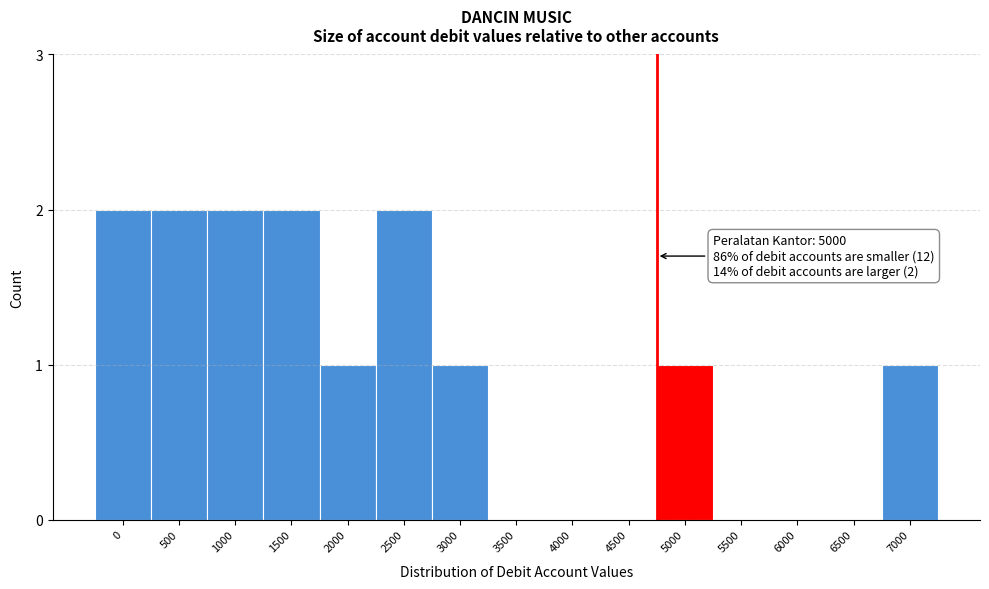

Reading left to right, extract all data points from this chart.

0=2	500=2	1000=2	1500=2	2000=1	2500=2	3000=1	3500=0	4000=0	4500=0	5000=1	5500=0	6000=0	6500=0	7000=1